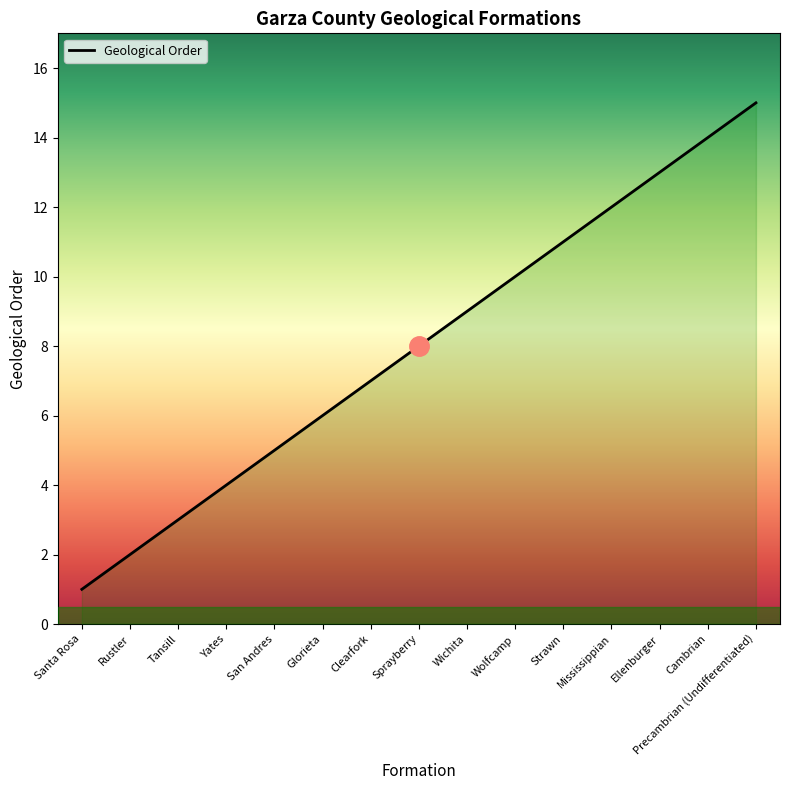

Where is the data nearest to the value 8?

Sprayberry